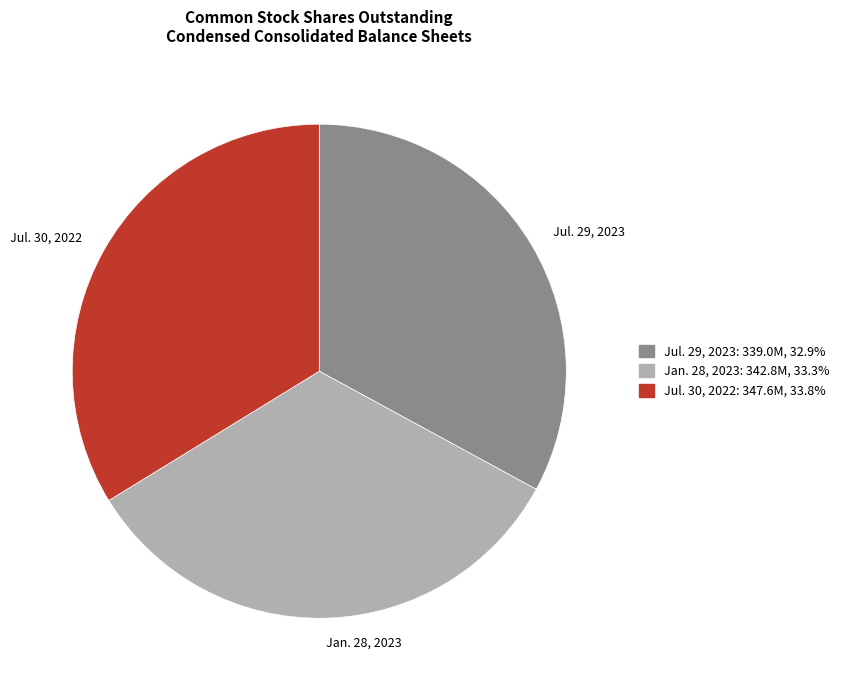

Combined, do Jul. 29, 2023 and Jan. 28, 2023 account for over 50%?

Yes